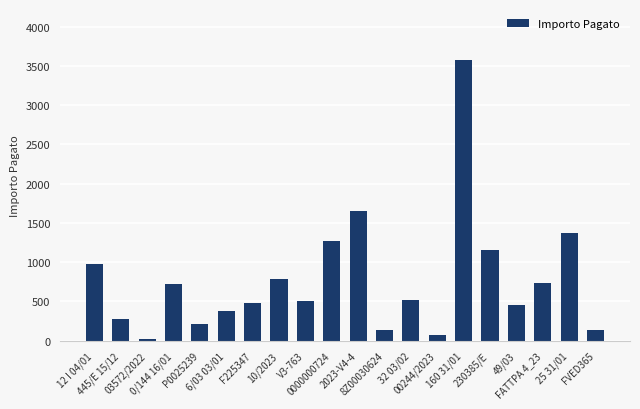

What is the value of the 13th bar from the left?

517.1